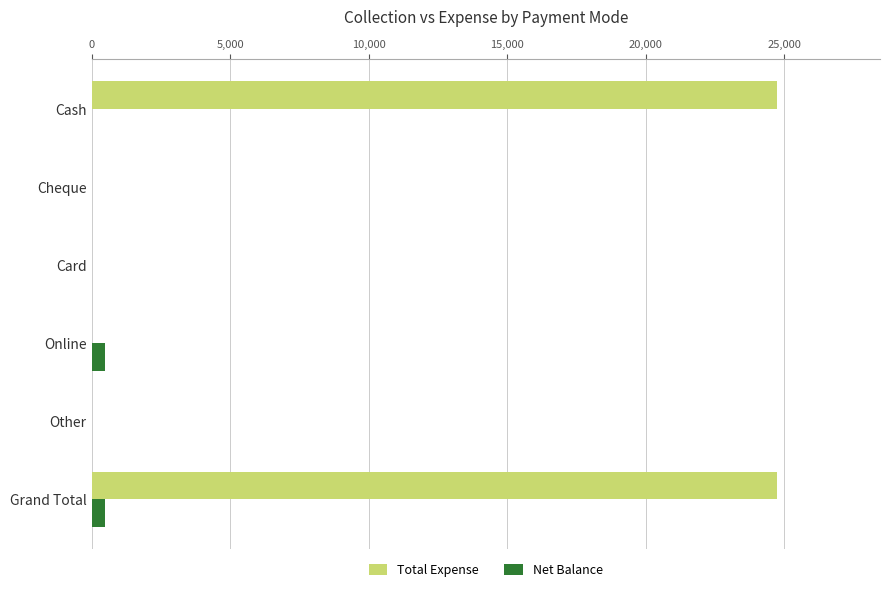

What are all the series names shown in the legend?

Total Expense, Net Balance